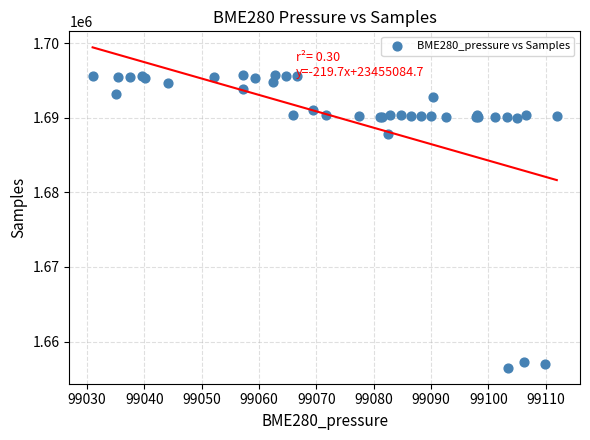

What Y value in the scatter plot is closest to 1676102?

1687878